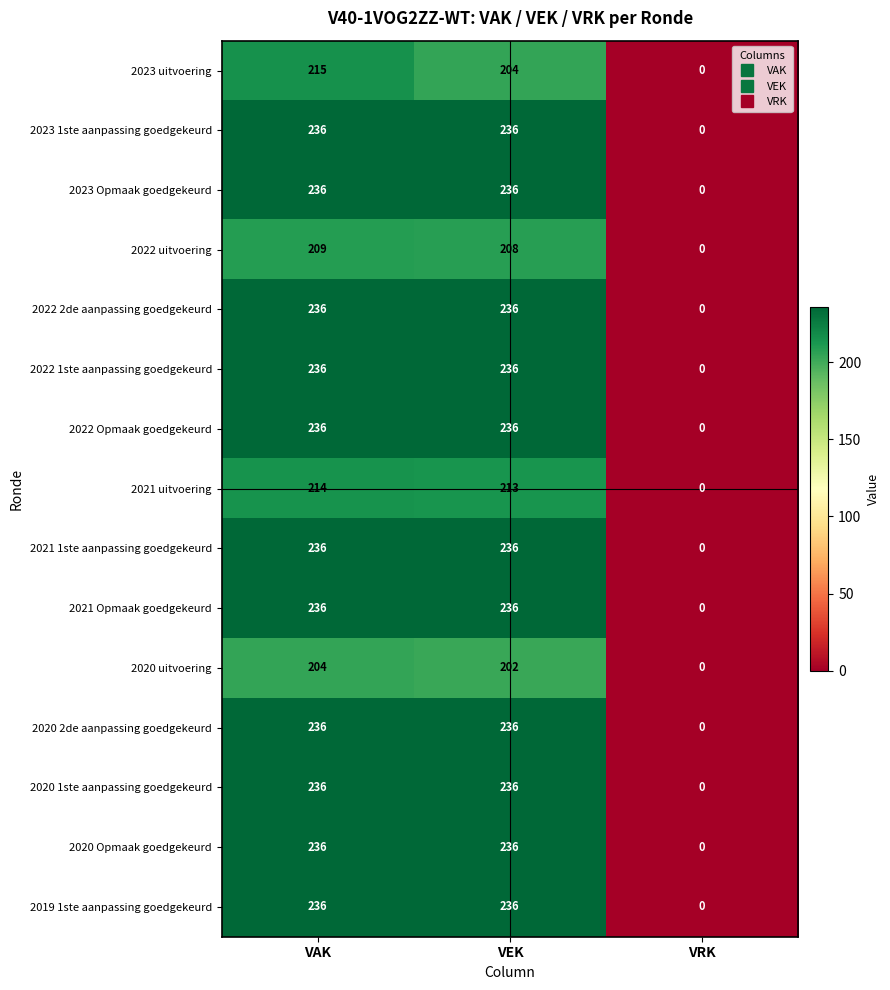

What is the maximum value shown in the chart?

236